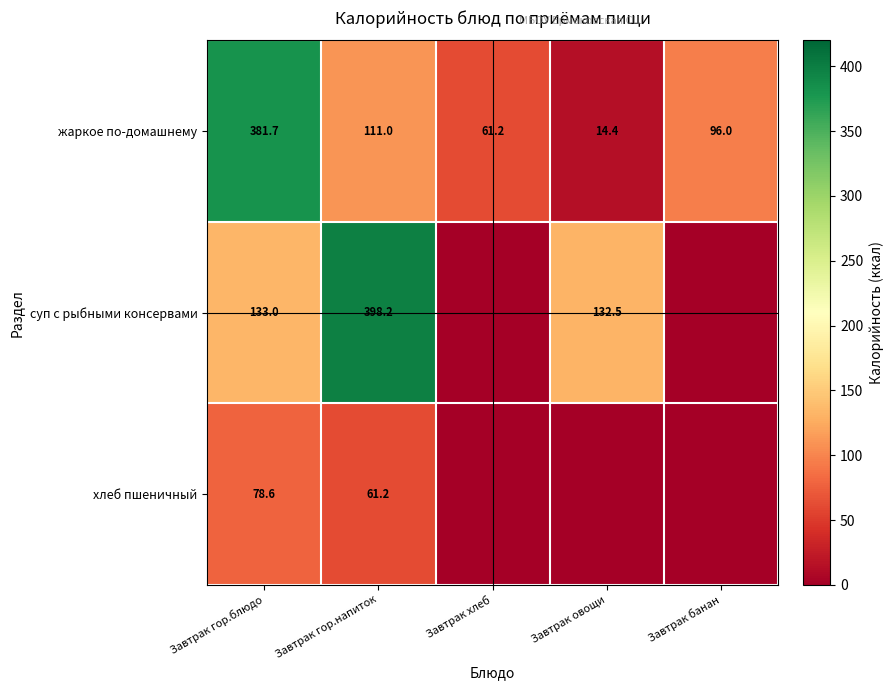

The хлеб пшеничный series shows 99.4 at Завтрак гор.напиток. True or false?

False